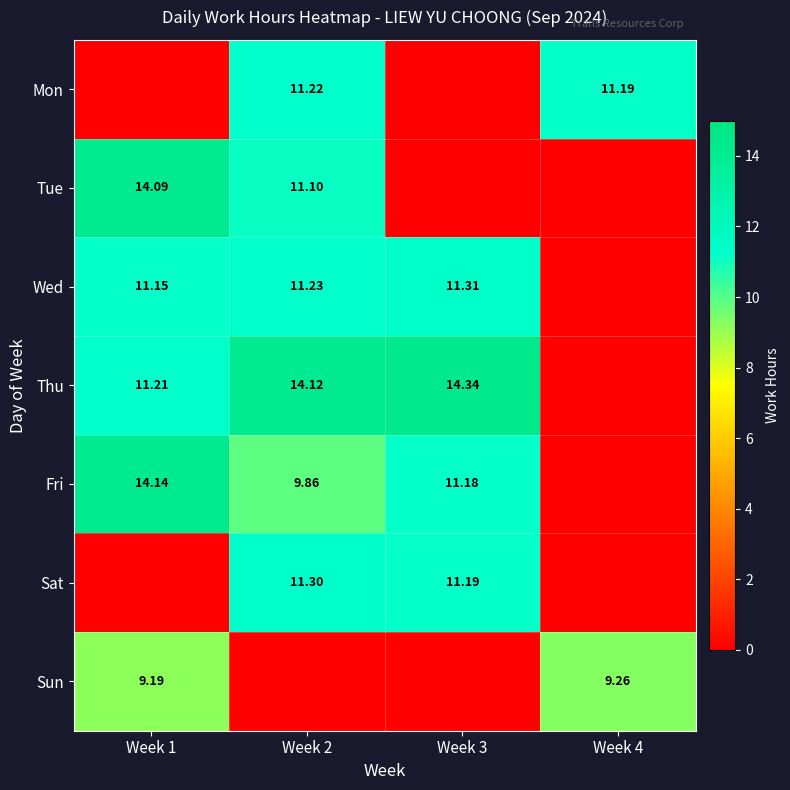

At which category is the sum across all series the highest?

Week 2